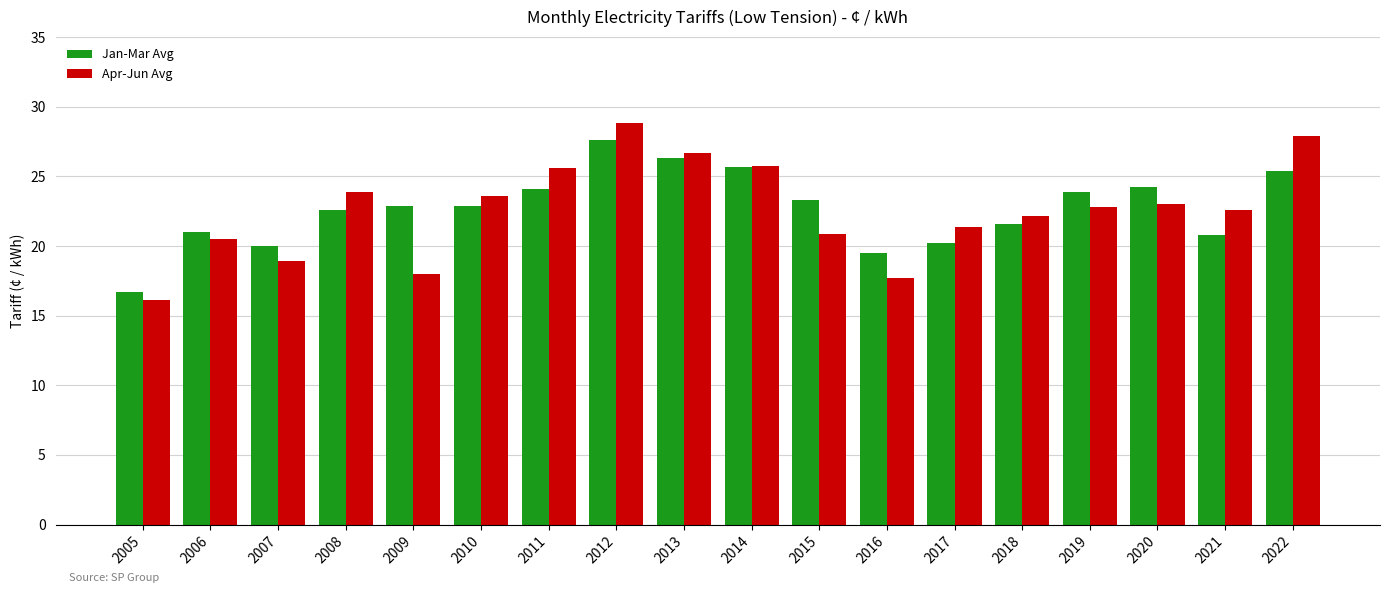

The Jan-Mar Avg series shows 22.9 at 2009. True or false?

True